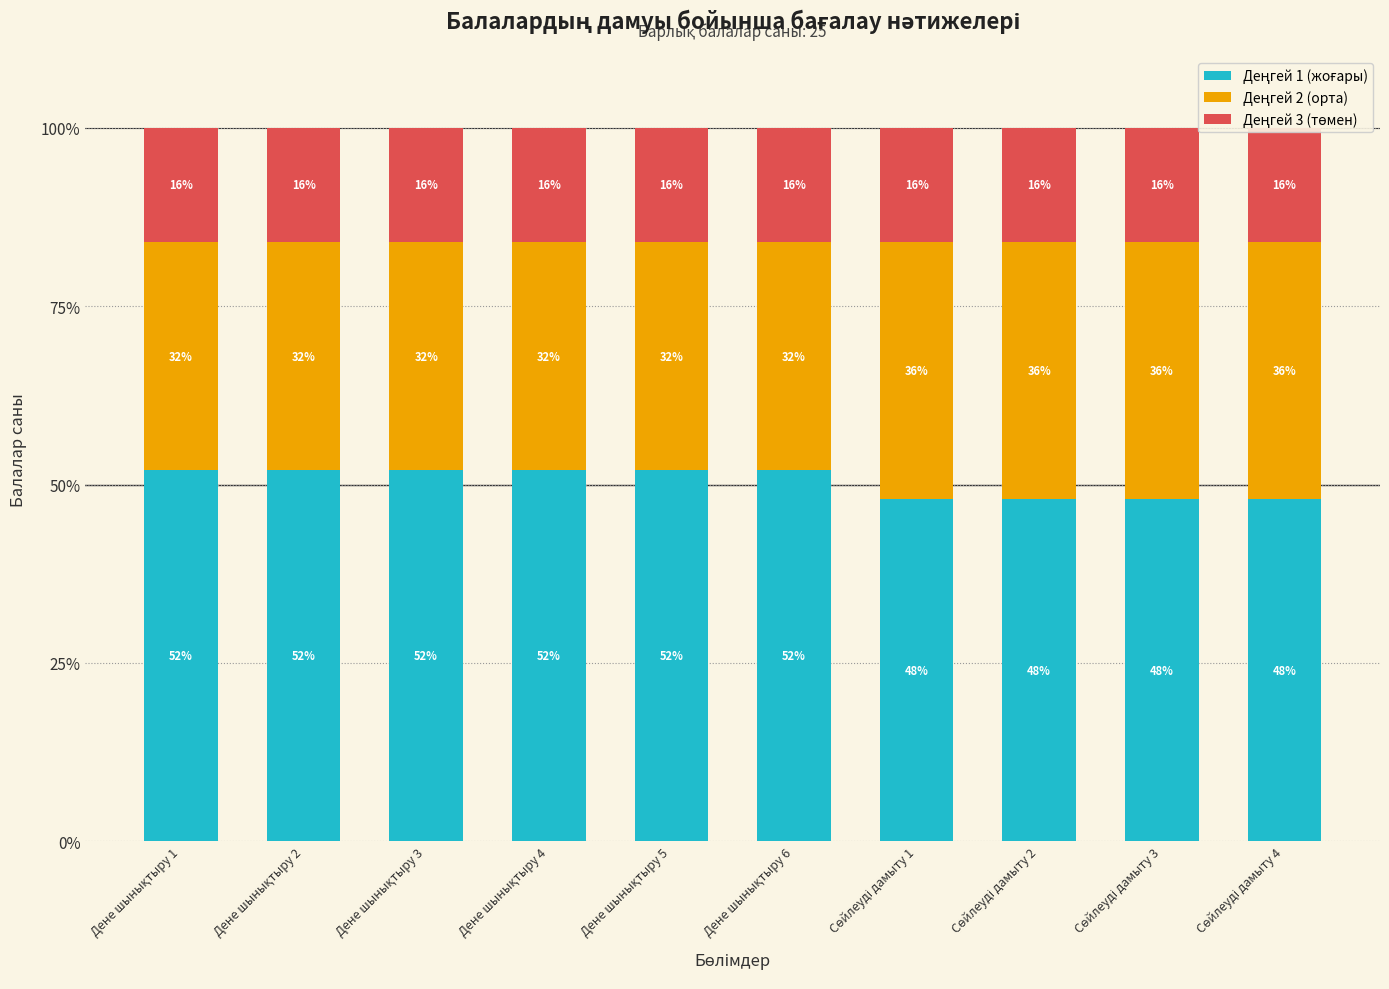

What is the difference between the Деңгей 1 (жоғары) values at Дене шынықтыру 6 and Сөйлеуді дамыту 4?

4